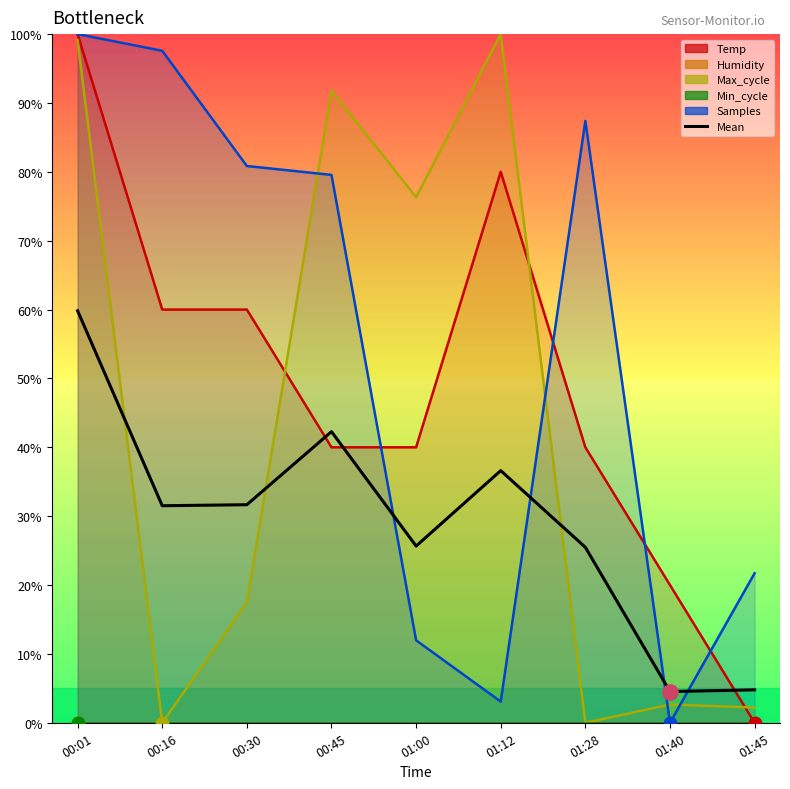

True or false: the data shows 4.5 at 01:40.

True